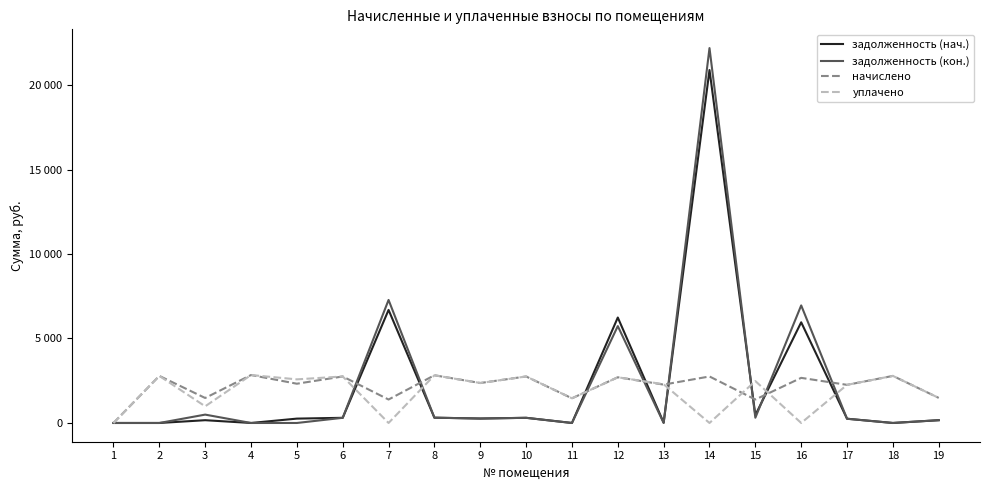

What is the average value of the уплачено series?

1860.3